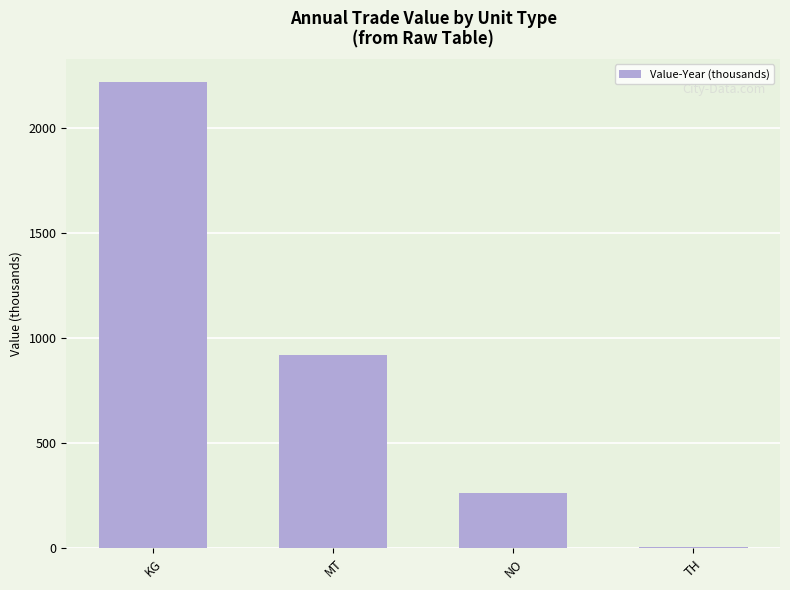

What is the maximum value shown in the chart?

2217.3